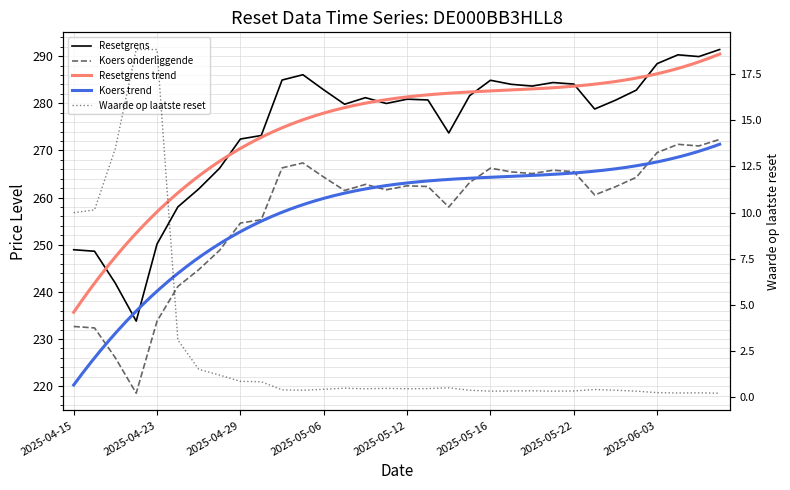

True or false: Resetgrens and Koers onderliggende intersect in this chart.

False